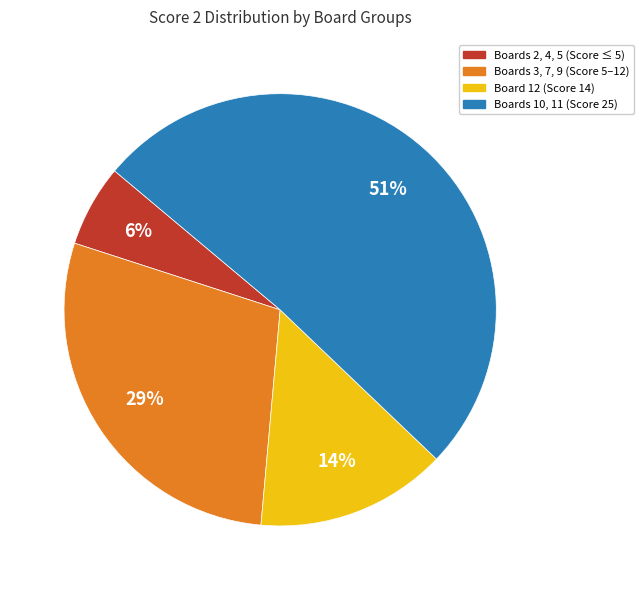

To the nearest percent, what is the difference between the largest and smallest slice percentages?

45%